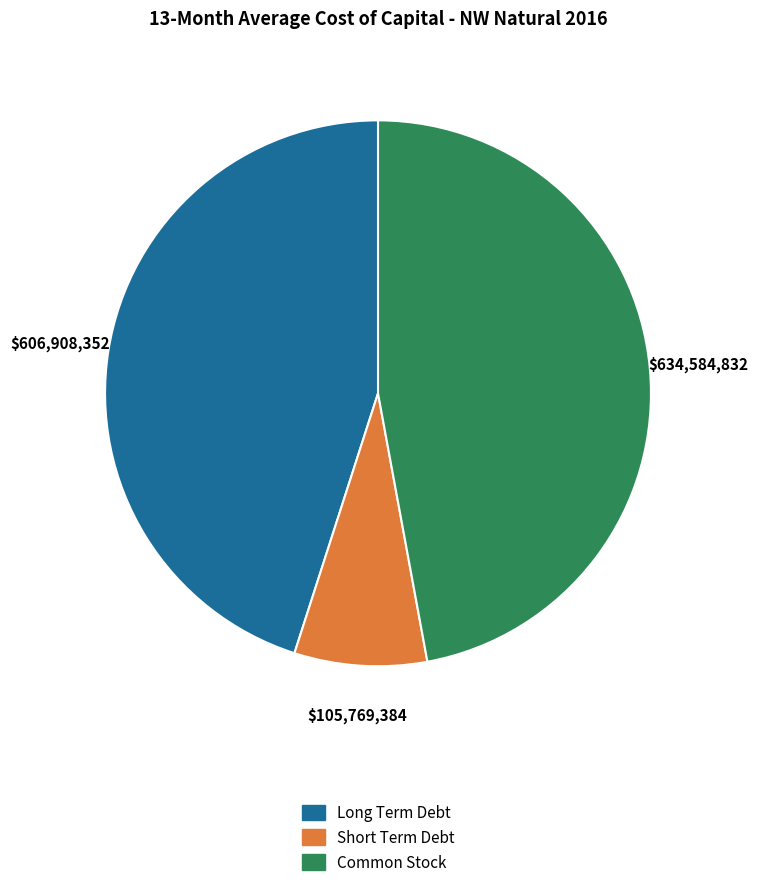

Does any single category account for the majority?

No